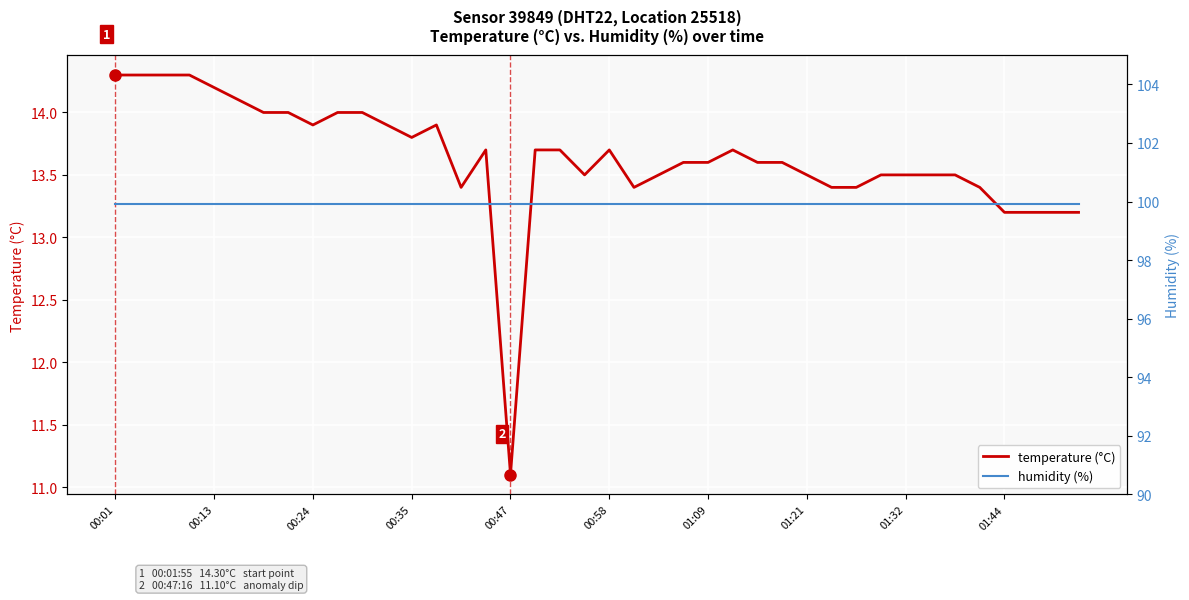

What is the sum of all temperature (°C) values?

545.3